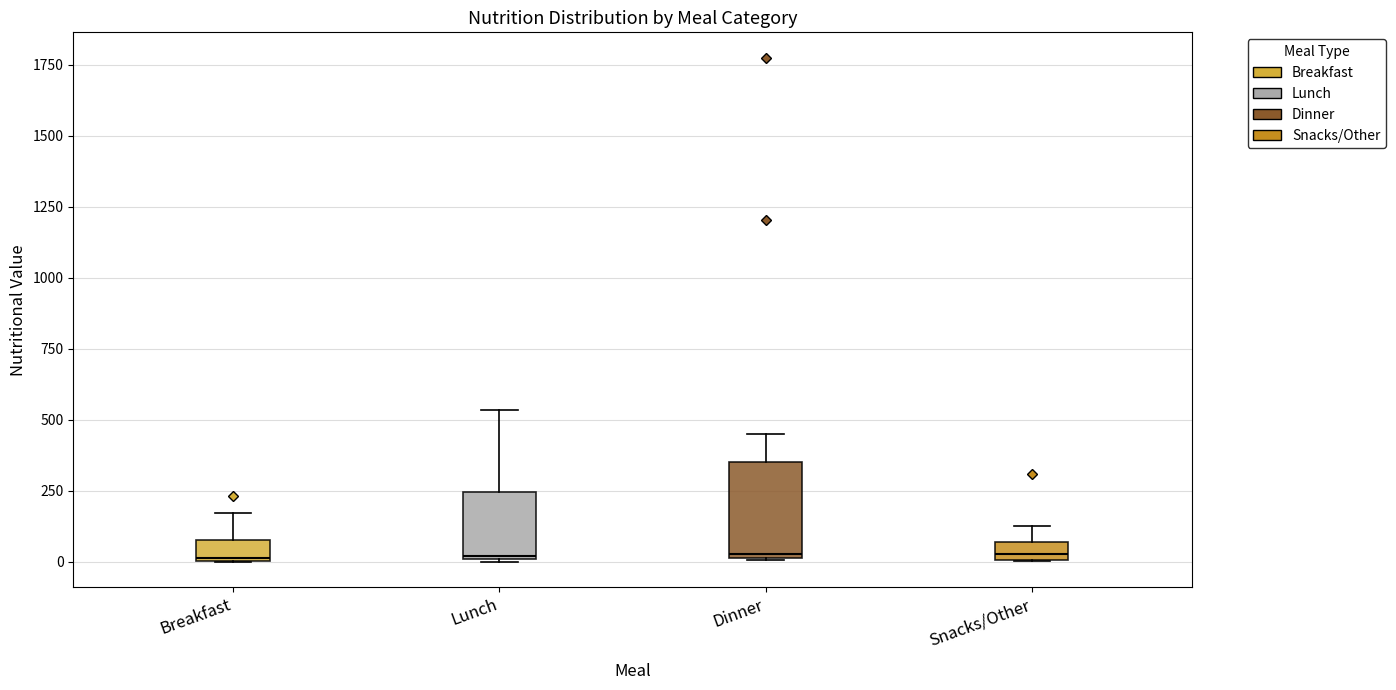

Which box is the tallest, from its lower edge to its upper edge?

Dinner